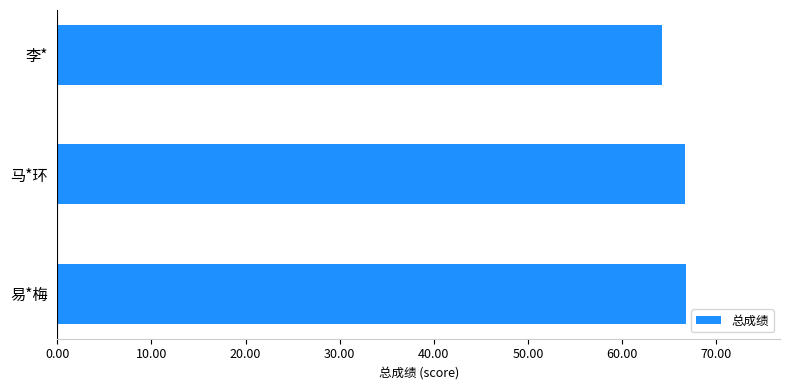

What value does the data have at 李*?

64.2